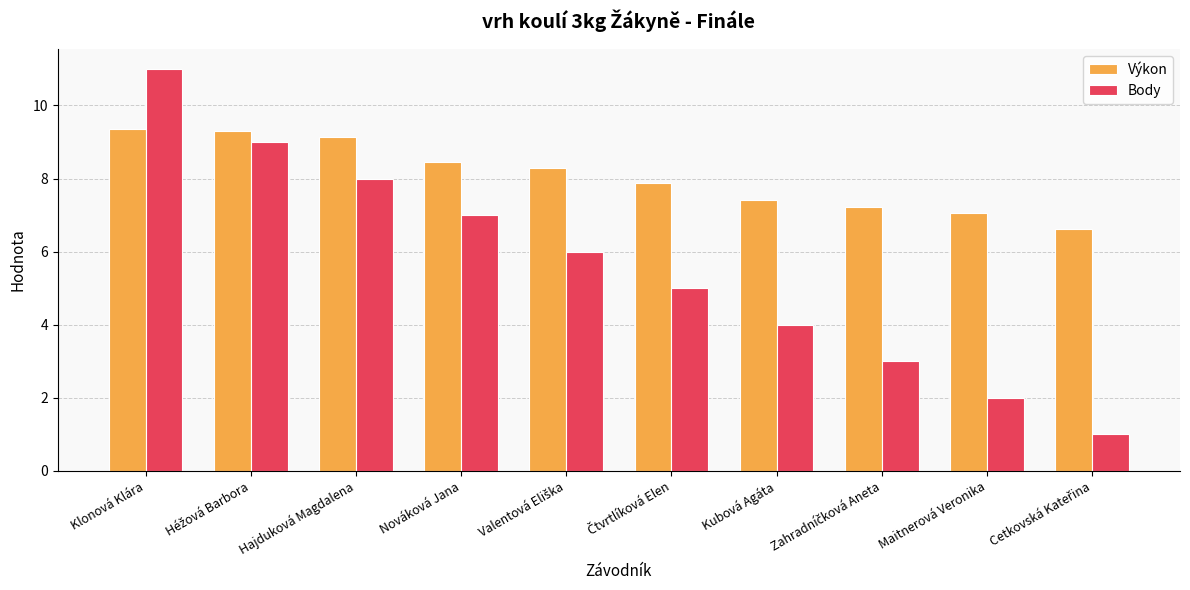

What is the difference between the second highest and second lowest values in the Výkon series?

2.2